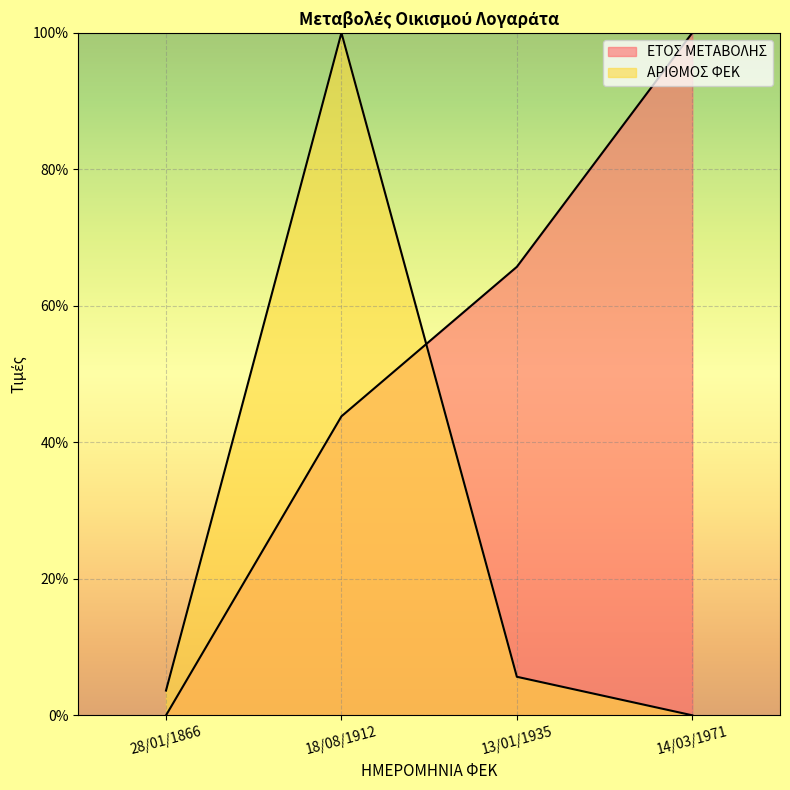

What is the sum of all ΕΤΟΣ ΜΕΤΑΒΟΛΗΣ values?

209.5